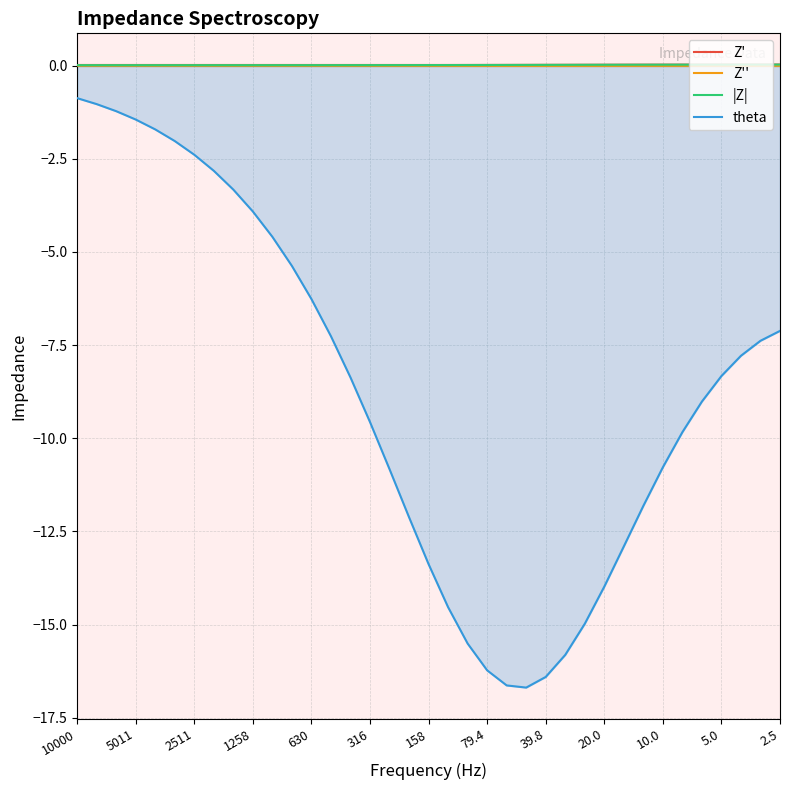

True or false: Z' and theta cross at least once.

False